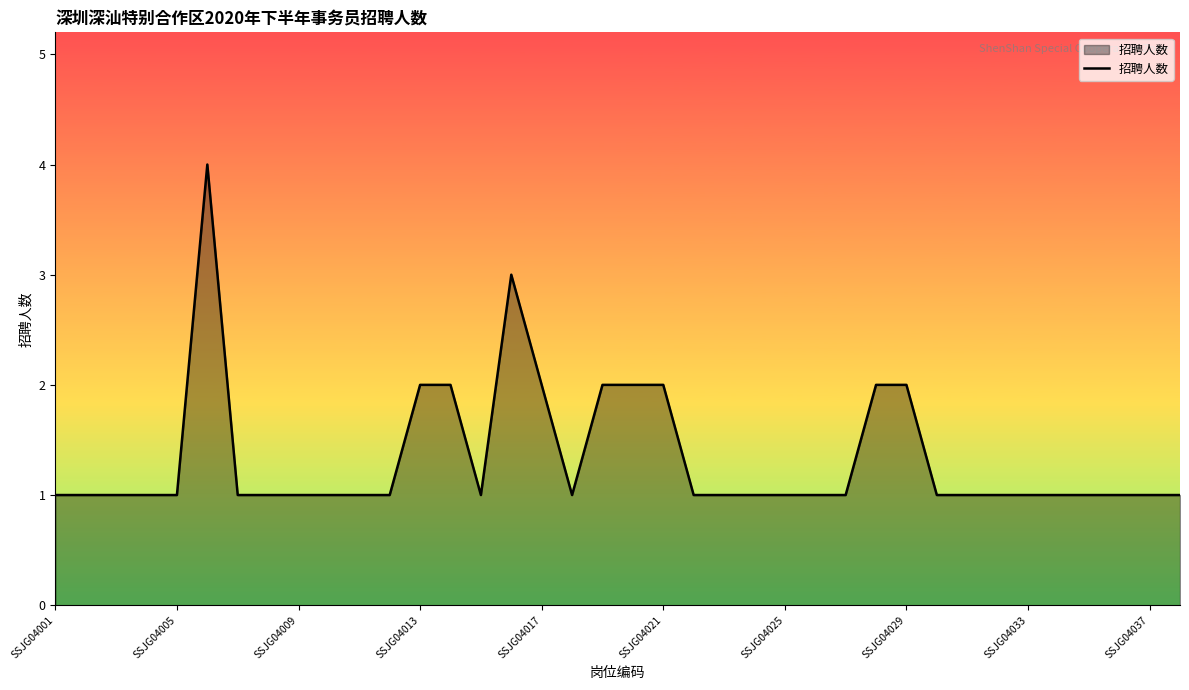

Does the chart display data point markers on the line(s)?

No